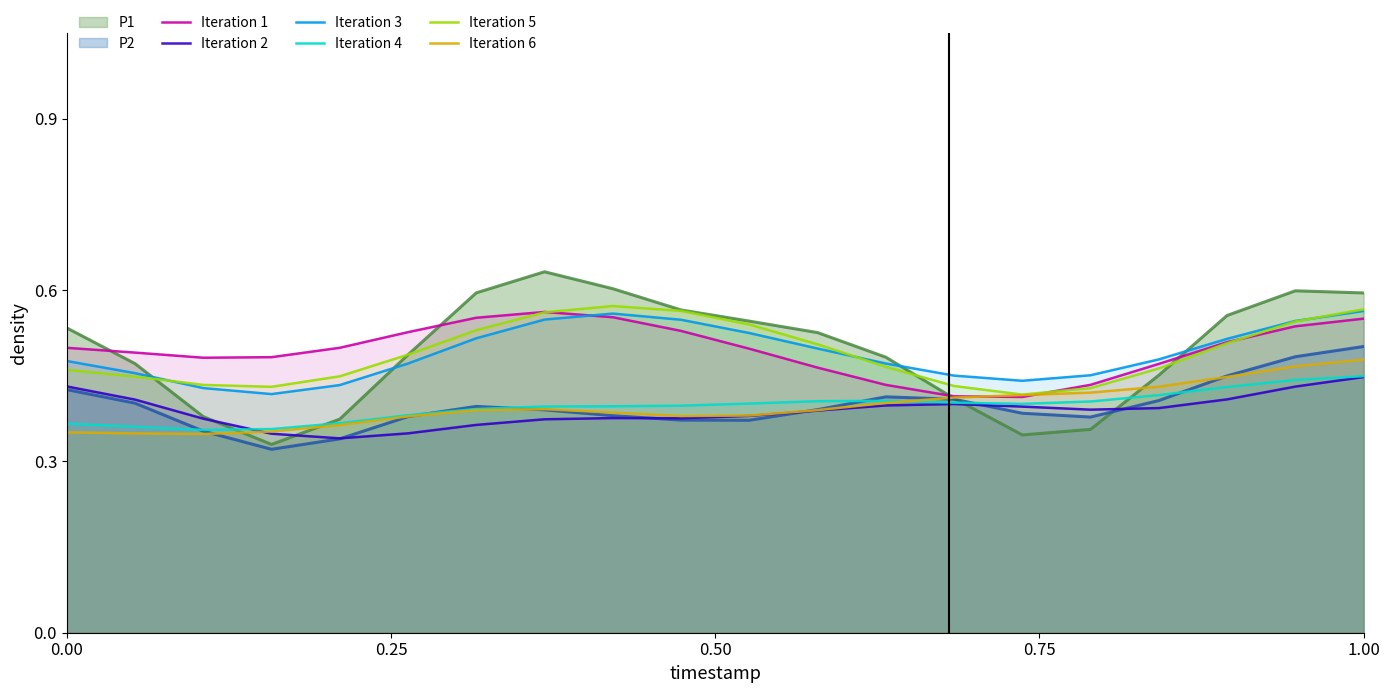

True or false: Iteration 3 and Iteration 4 intersect in this chart.

False